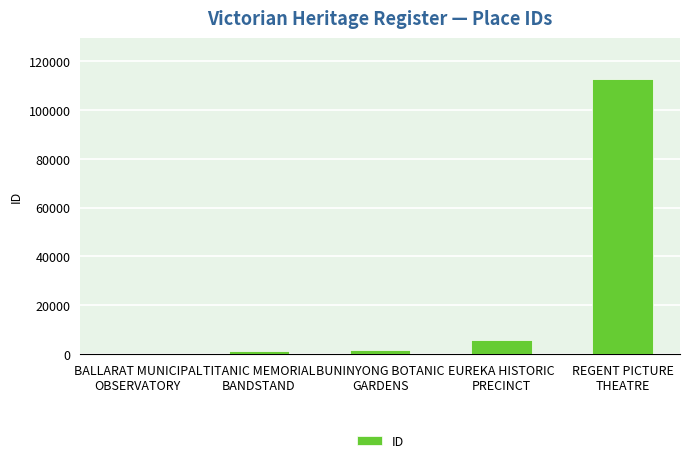

What is the sum of all values?

121713